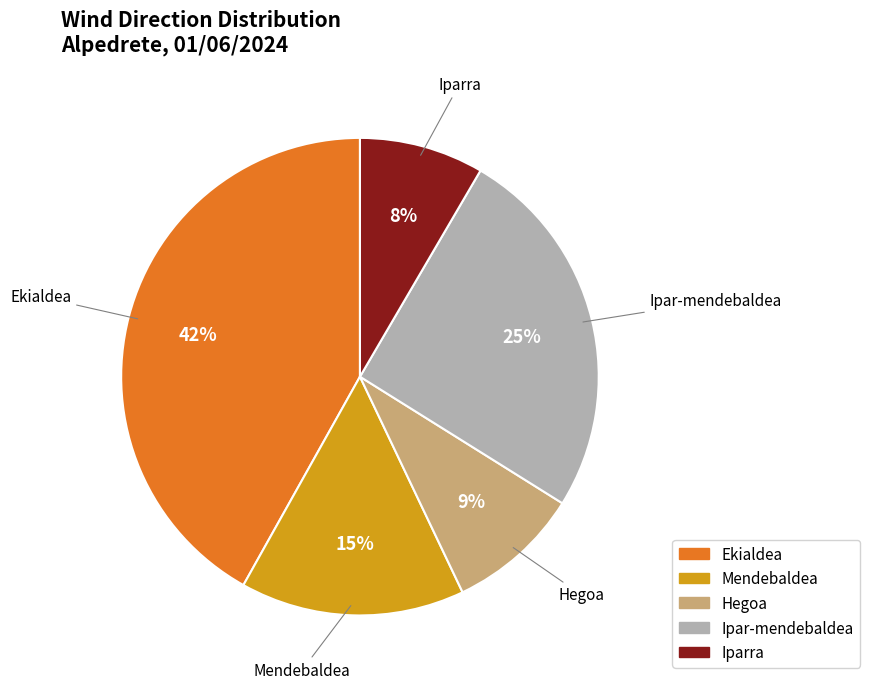

Is there a majority slice in this chart?

No